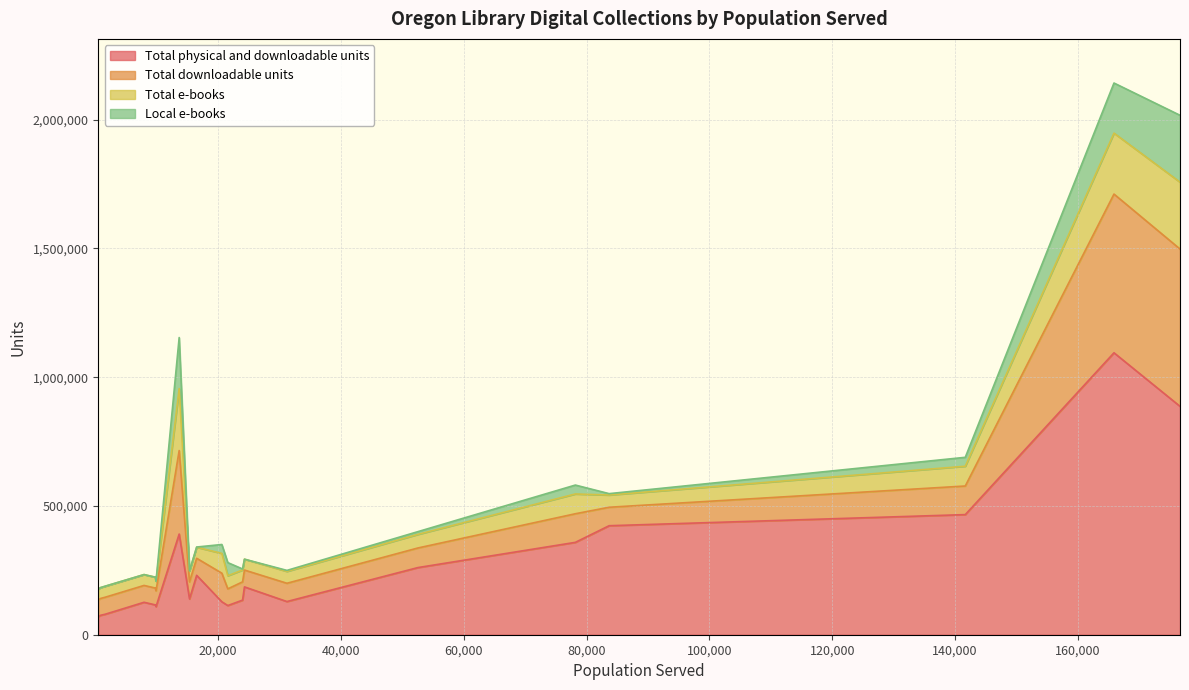

What is the highest value of the Total physical and downloadable units series?

1094706